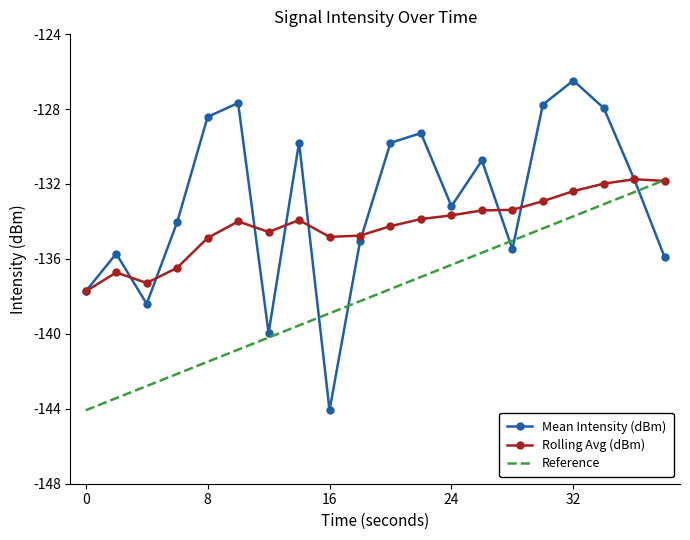

True or false: Reference and Mean Intensity (dBm) intersect in this chart.

True